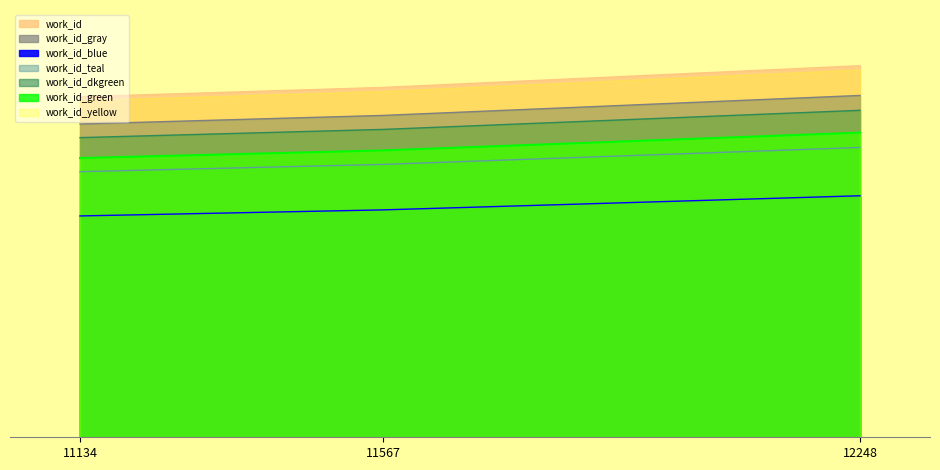

At which category does the chart reach its peak across all series?

12248